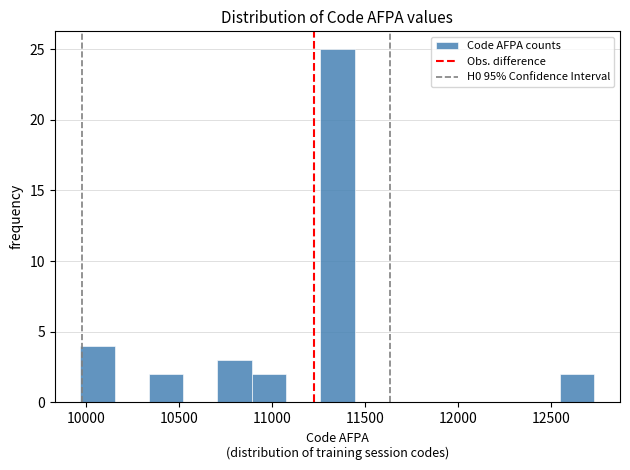

Around what value on the x-axis is the tallest bar? Give the approximate position of its centre, as read against the axis.

11350